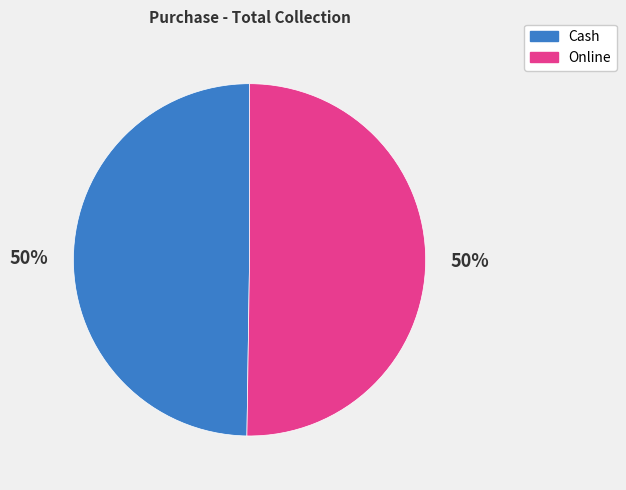

The Cash slice represents 62% of the pie. True or false?

False